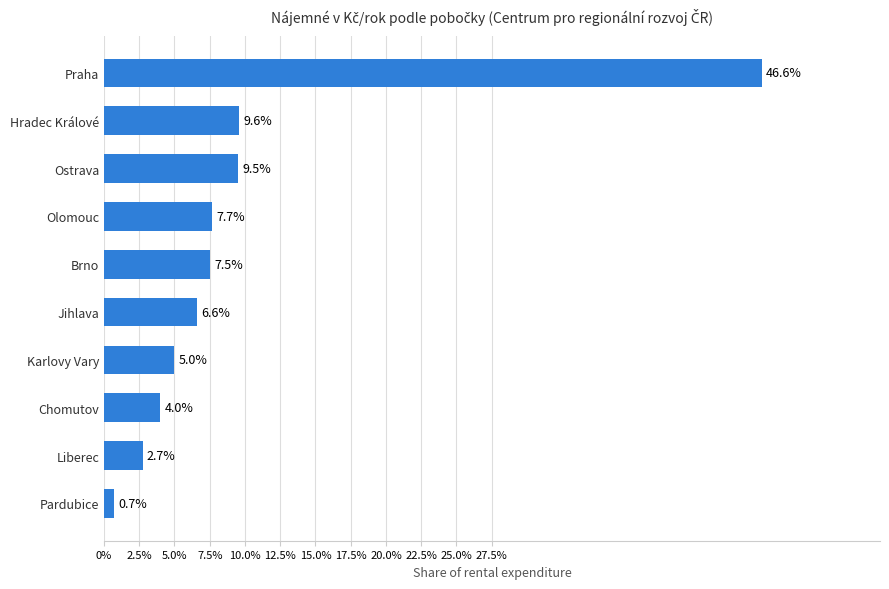

How many values are below 7?

5